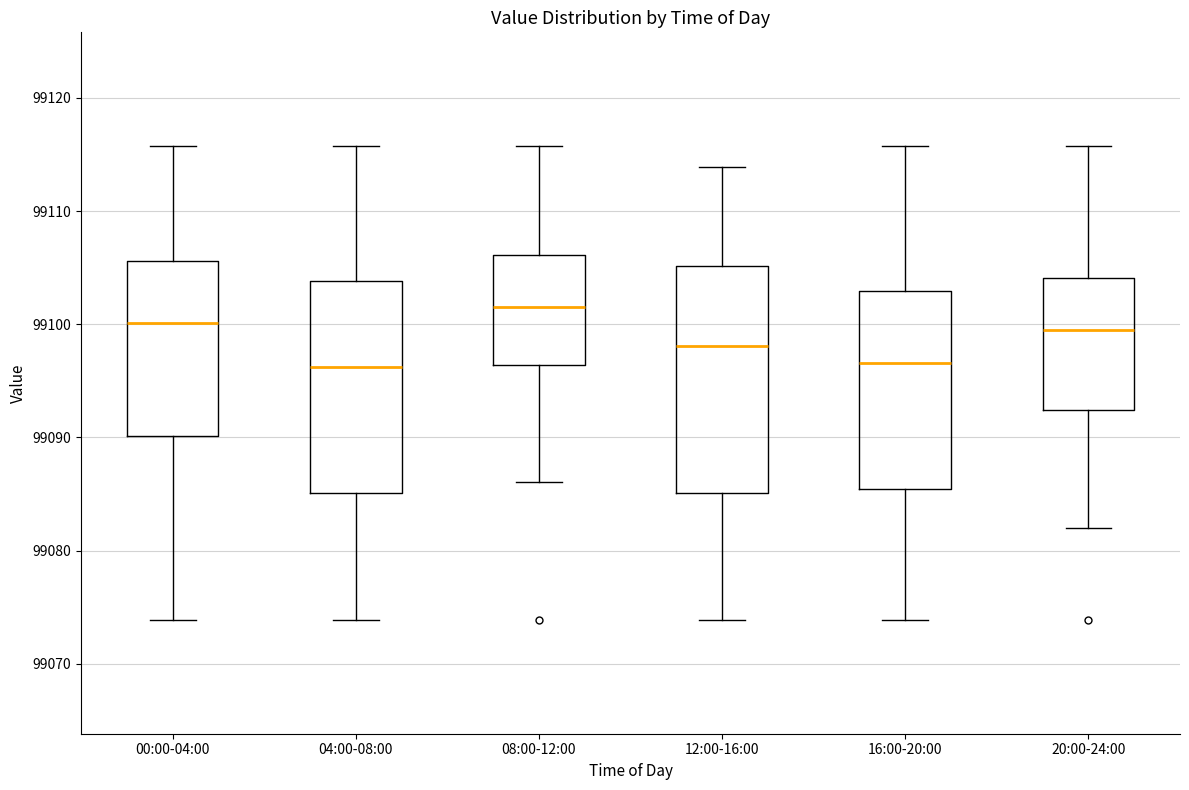

Which box is the tallest, from its lower edge to its upper edge?

12:00-16:00